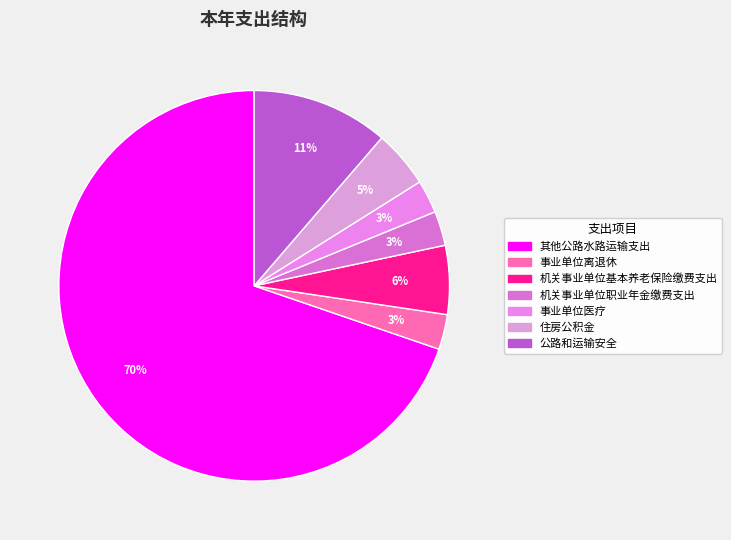

To the nearest percent, what is the difference between the largest and smallest slice percentages?

67%